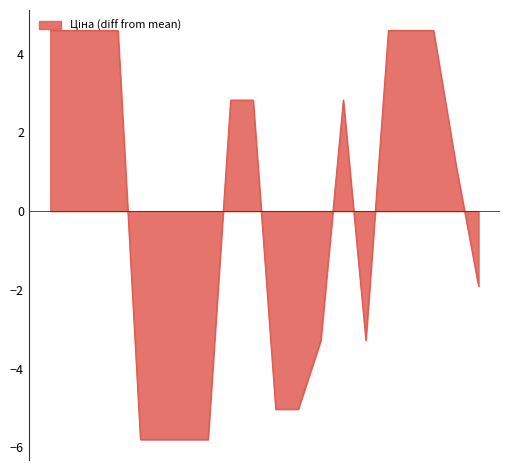

How many distinct data groups are displayed?

1